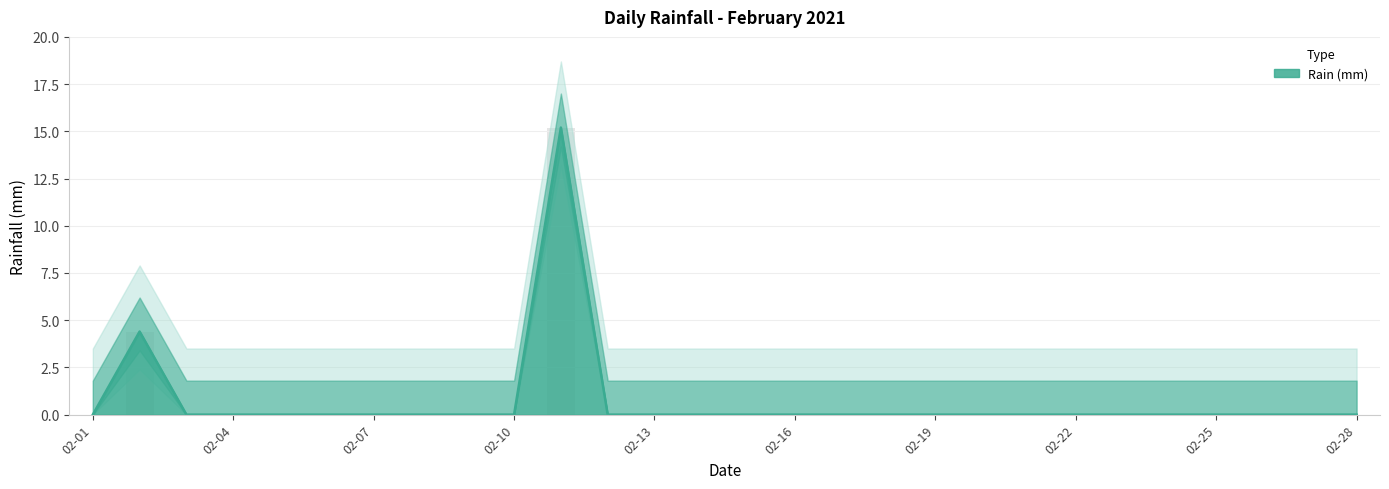

True or false: the data shows 0.0 at 2021-02-26.

True